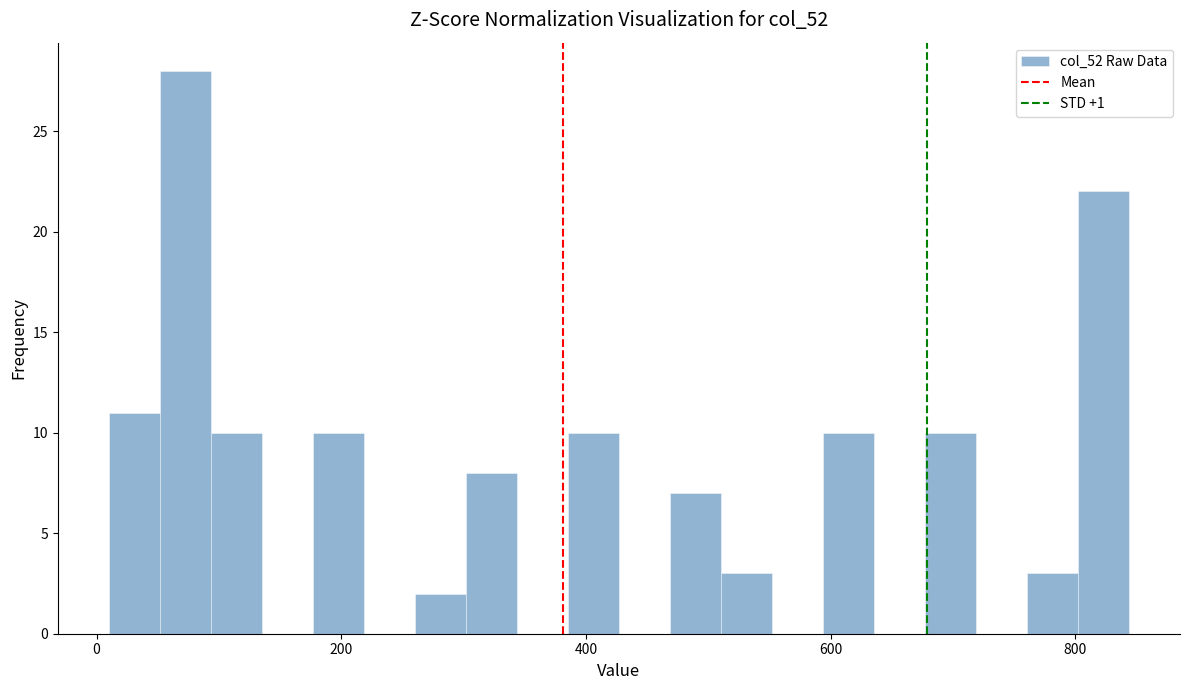

Around what value on the x-axis is the tallest bar? Give the approximate position of its centre, as read against the axis.

80